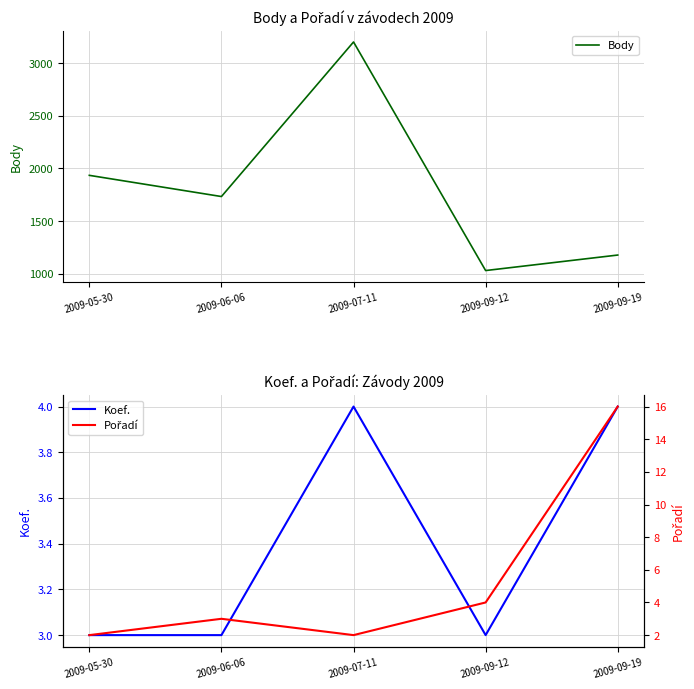

True or false: Koef. and Body intersect in this chart.

False